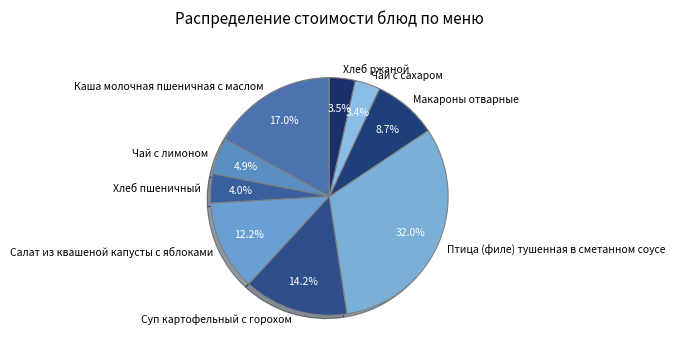

What portion of the pie excludes Чай с лимоном?

95.1%